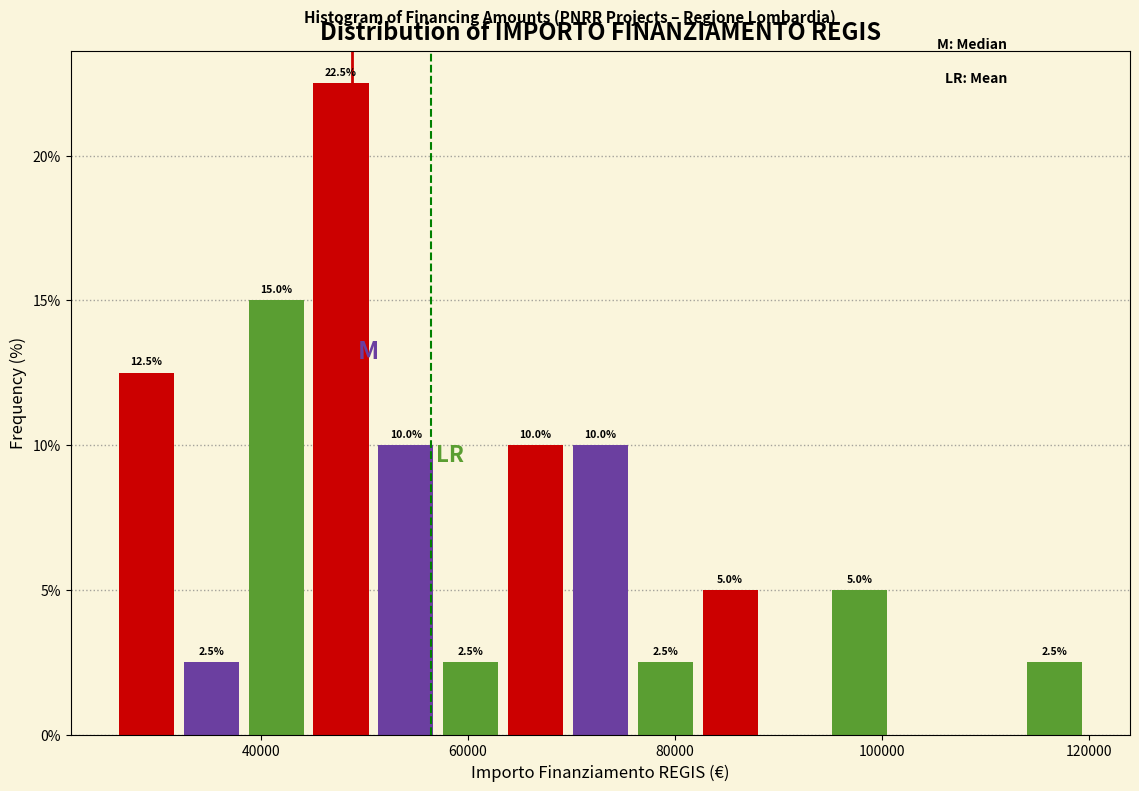

Read against the x-axis, roughly where is the centre of the tallest bar?

48000